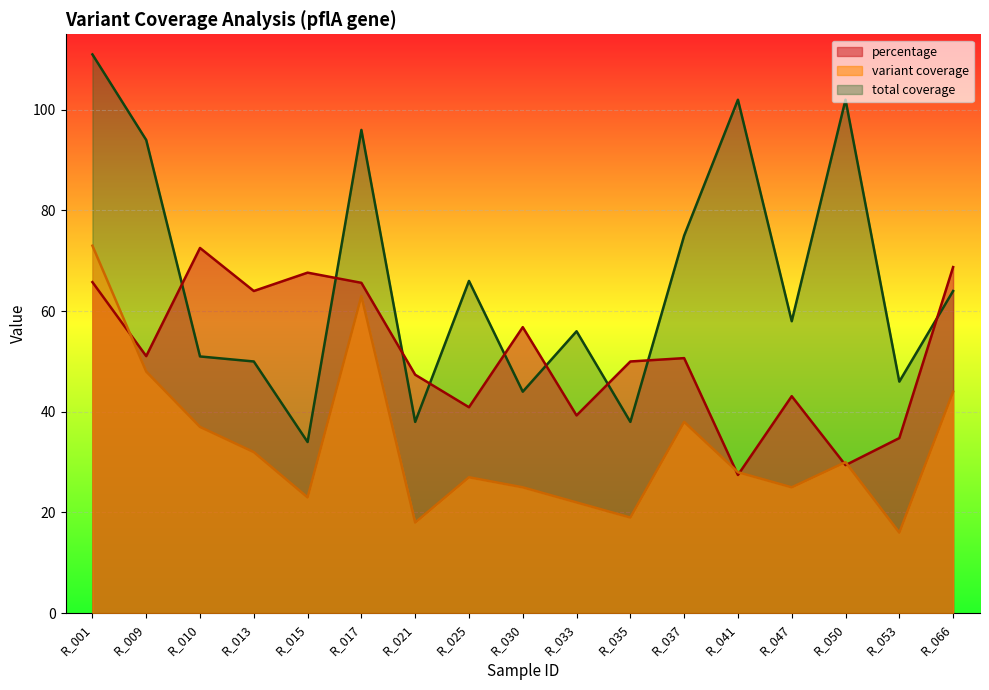

At how many categories does at least one series exceed 19?

17